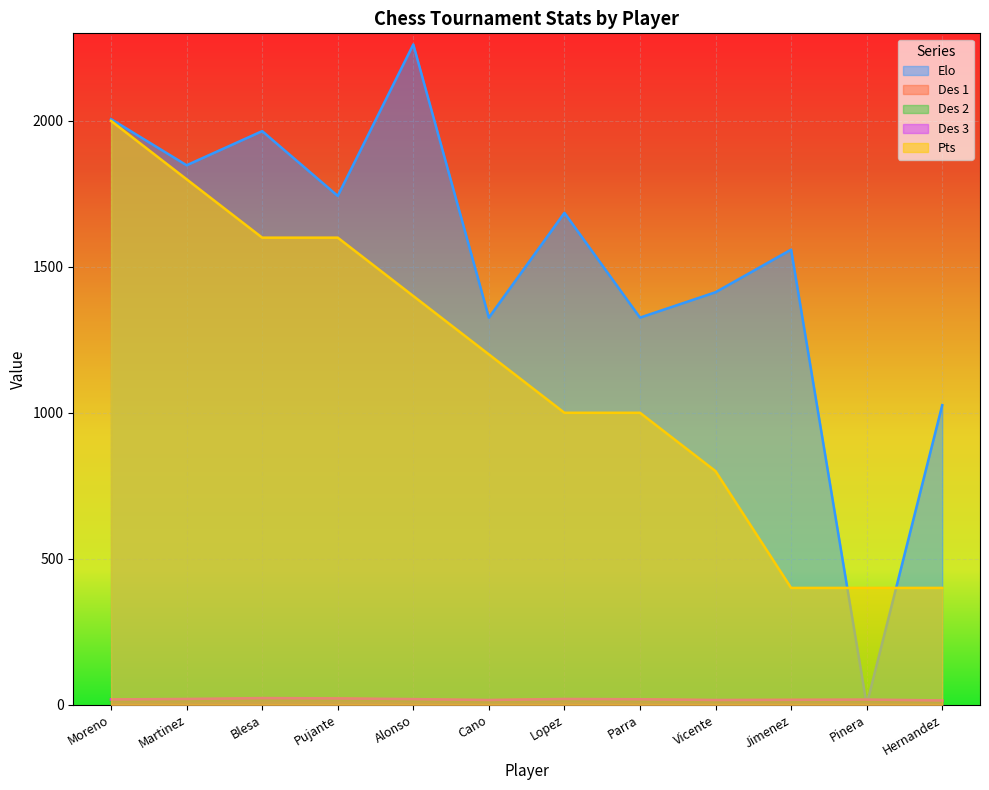

What is the label of the 1st point from the right?

Hernandez